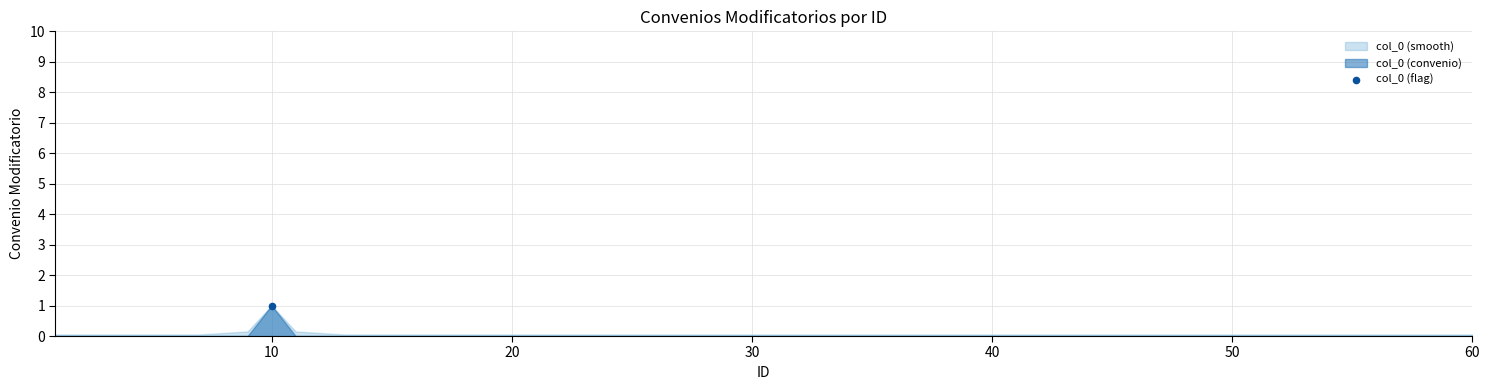

Which has a higher value, 4 or 1?

4